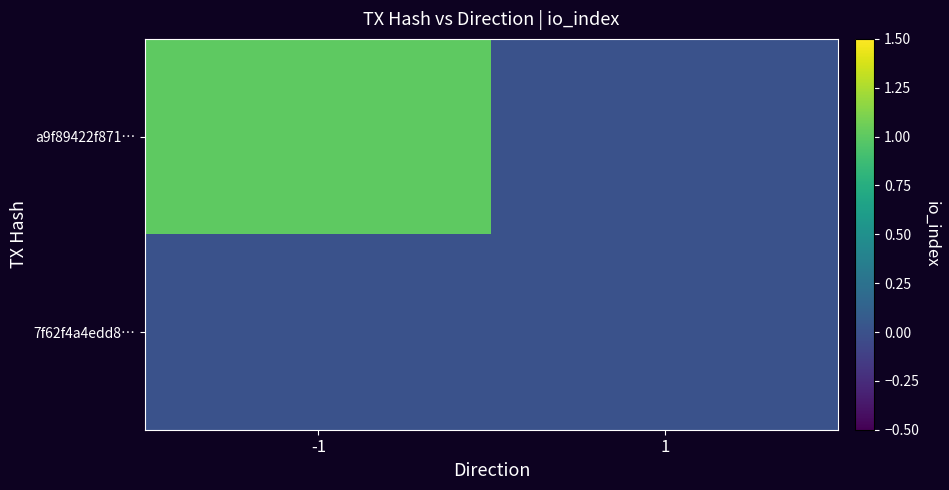

Which series has the largest total across all categories?

a9f89422f871…